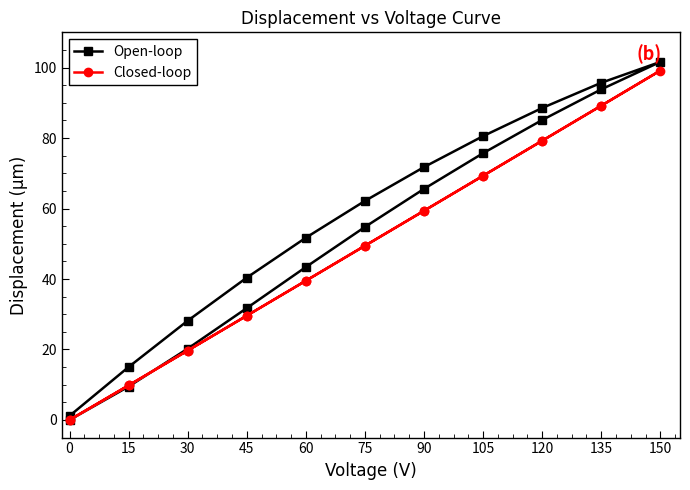

Is the value of Closed-loop at 135 greater than the value of Open-loop at 90?

Yes